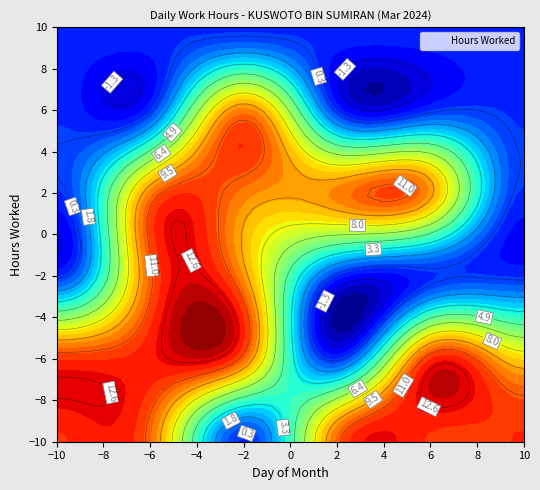

The chart shows a value of 3.8 at 24_Sun. True or false?

False